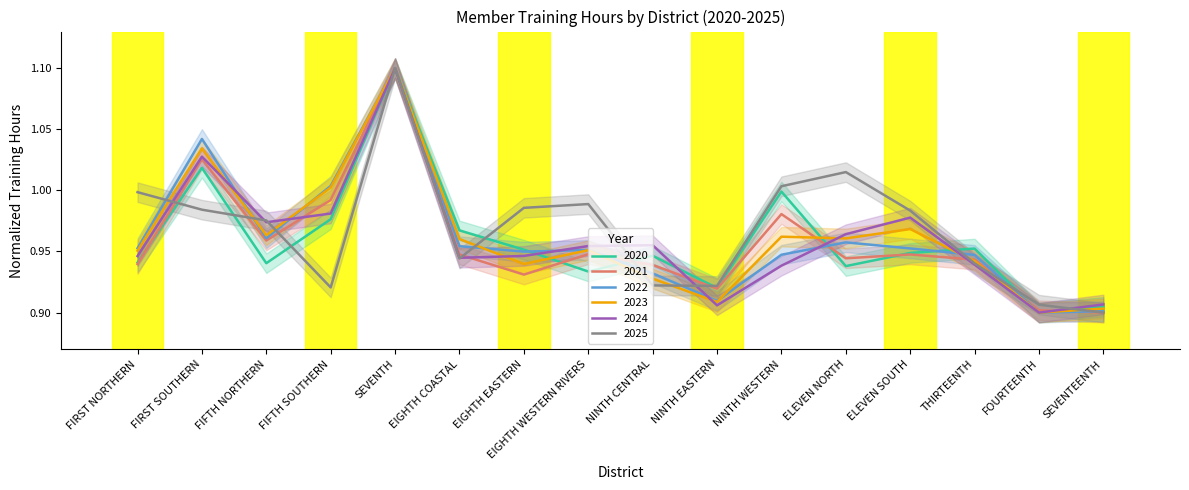

Which series changed the most between EIGHTH EASTERN and EIGHTH WESTERN RIVERS?

2020